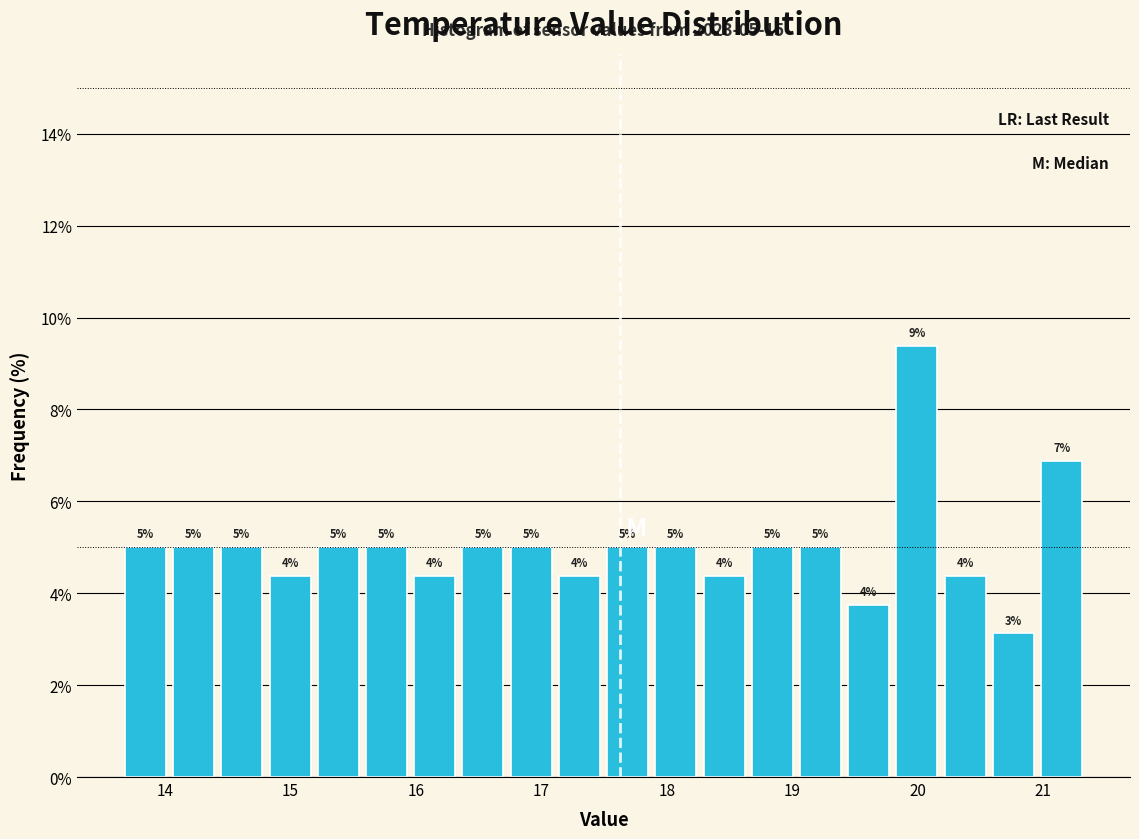

Around what value on the x-axis is the tallest bar? Give the approximate position of its centre, as read against the axis.

20.0